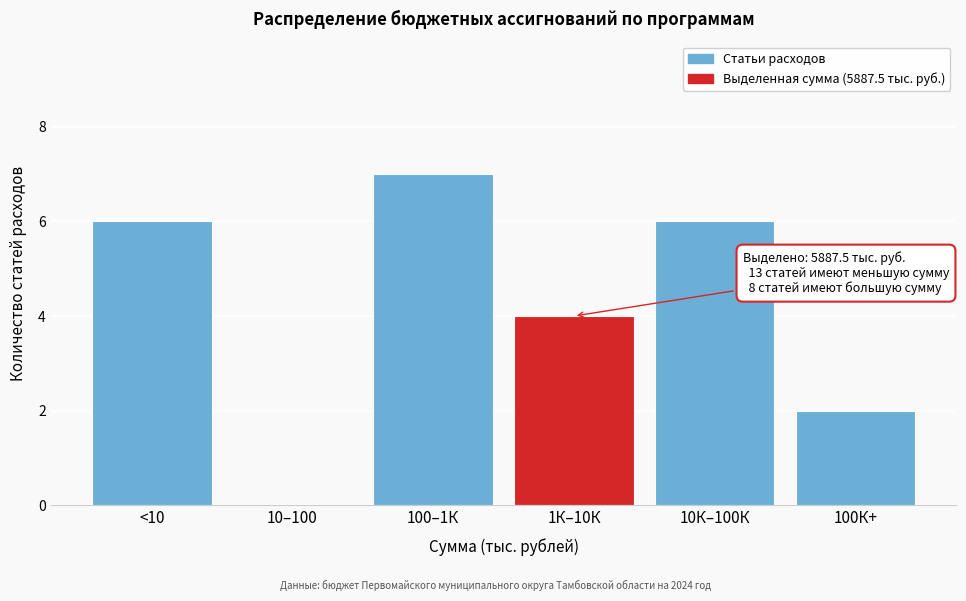

Reading right to left, transcribe all the data shown in this chart.

100К+=2	10К–100К=6	1К–10К=4	100–1К=7	10–100=0	<10=6